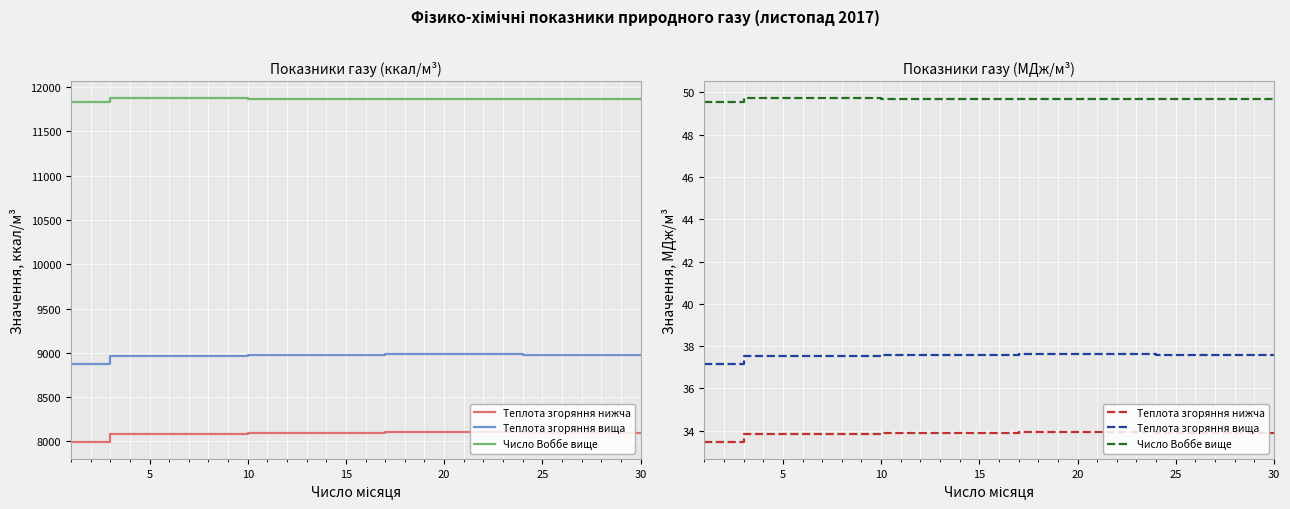

Count the number of data series in this chart.

3